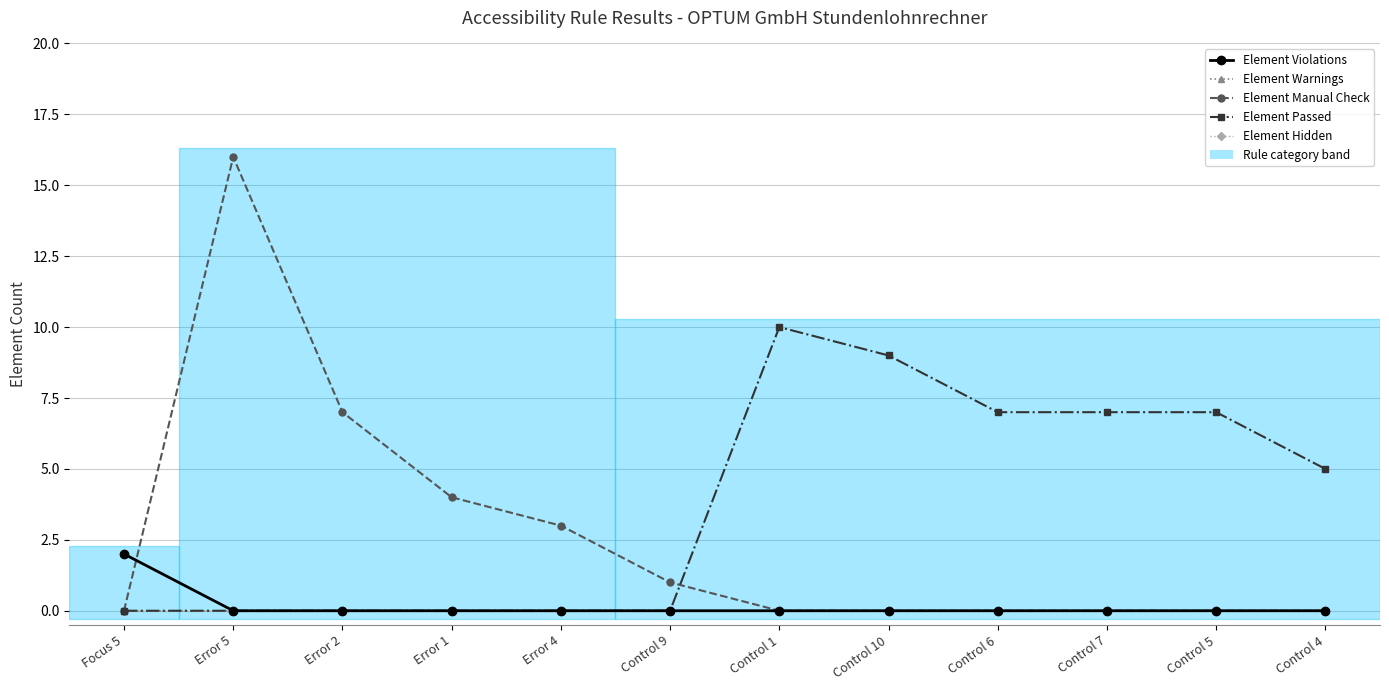

Which category has the lowest value across all series?

Error 5